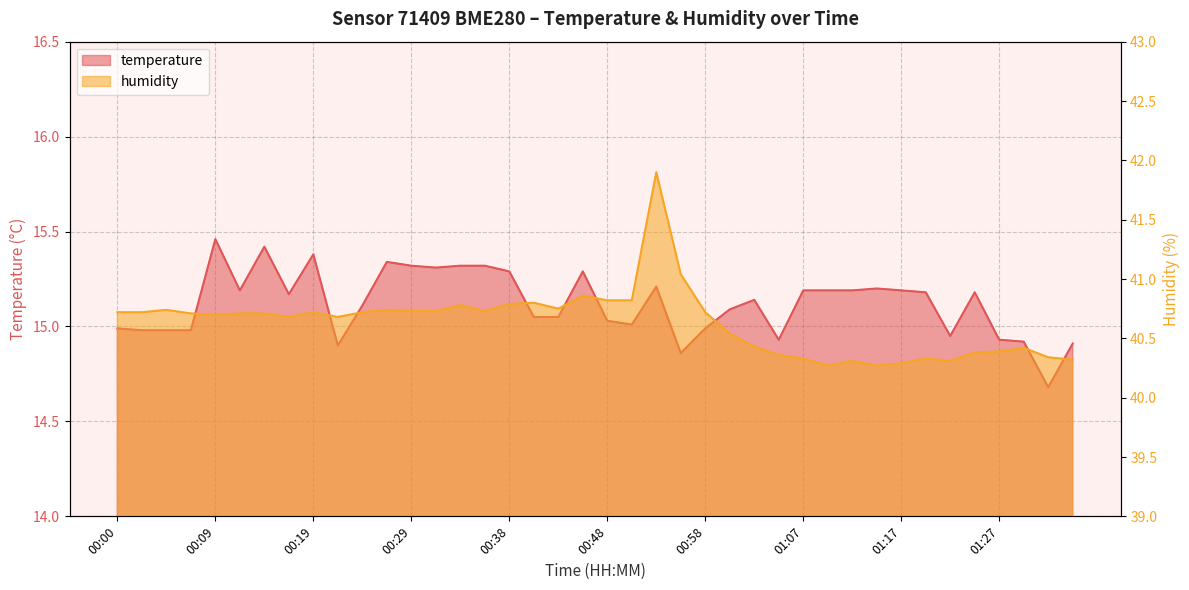

At how many categories does at least one series exceed 17?

40